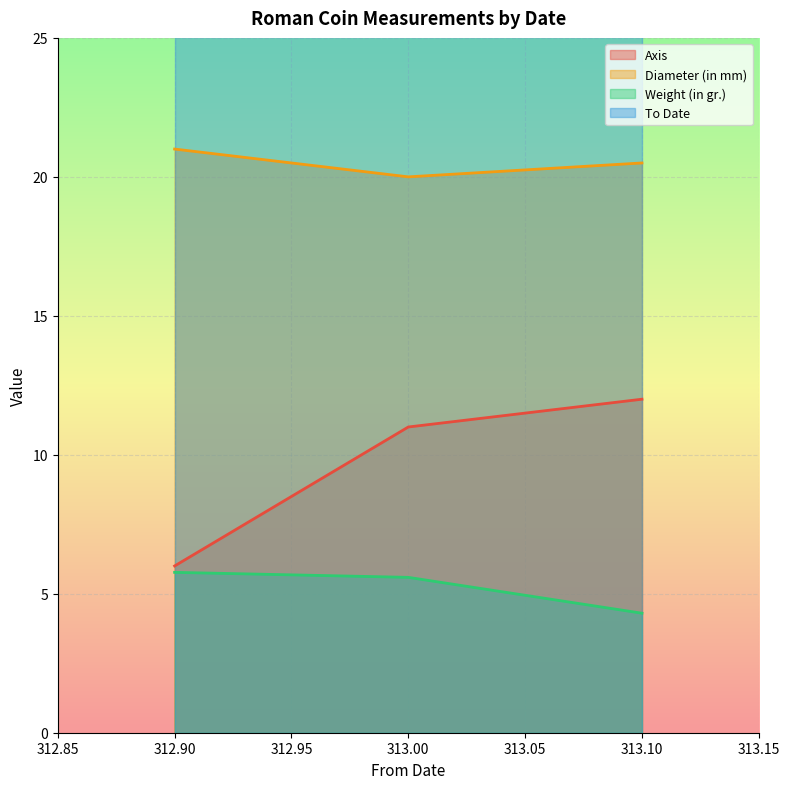

At which label does Diameter (in mm) reach its peak?

312.90